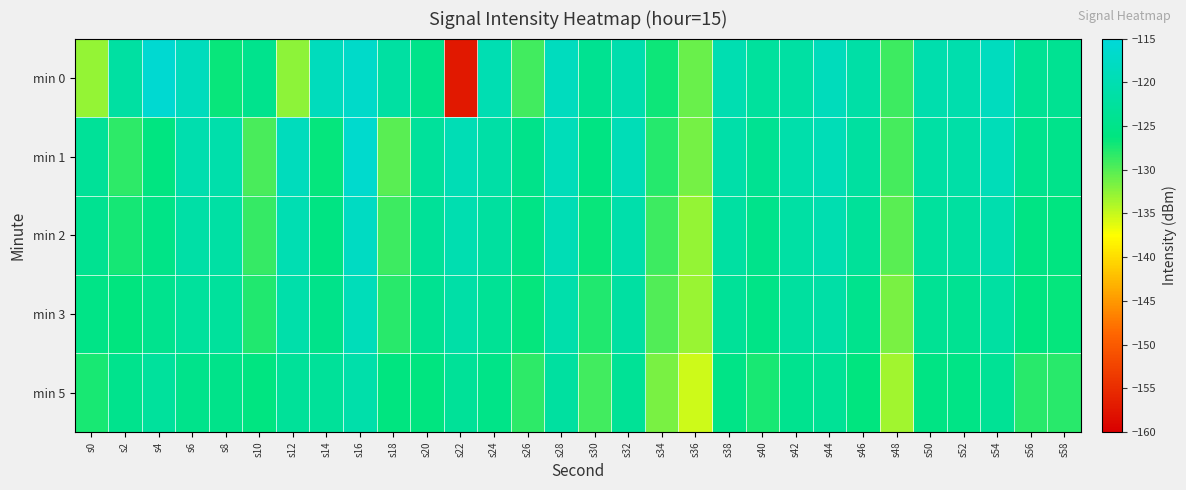

Count the number of categories in the chart.

30